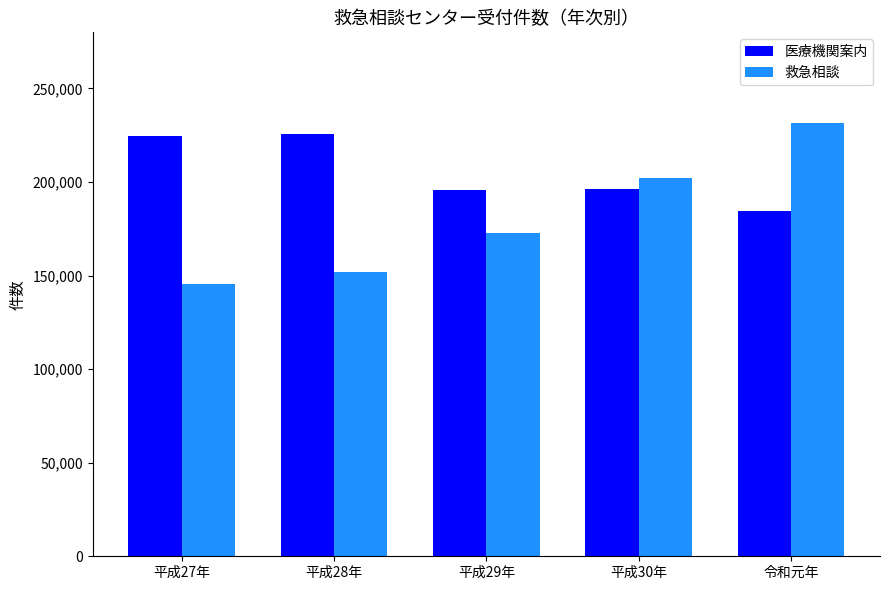

What are all the series names shown in the legend?

医療機関案内, 救急相談